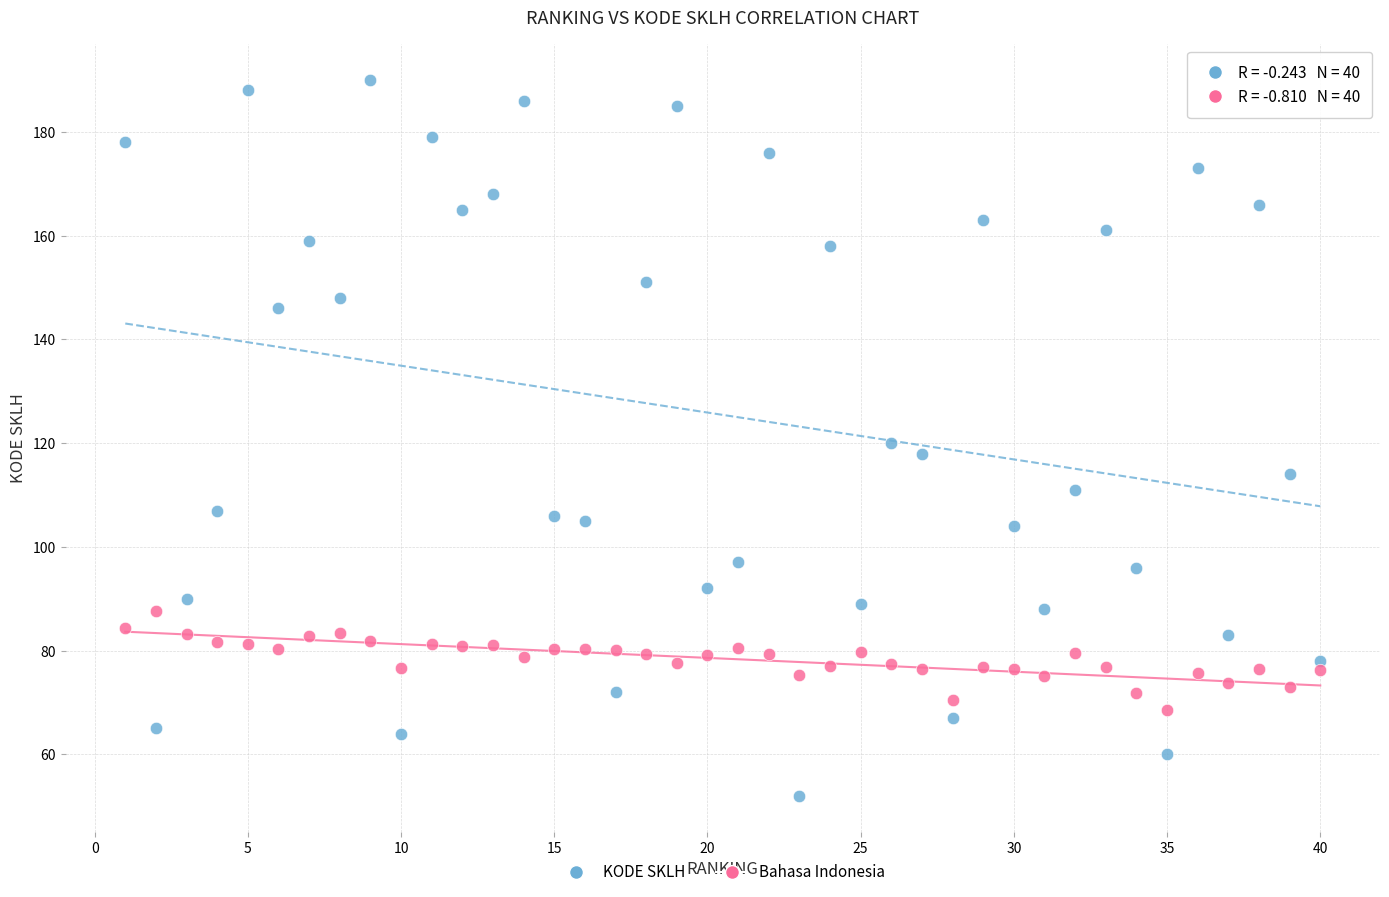

Across all data points, what is the range of Y values (max minus min)?

138.0